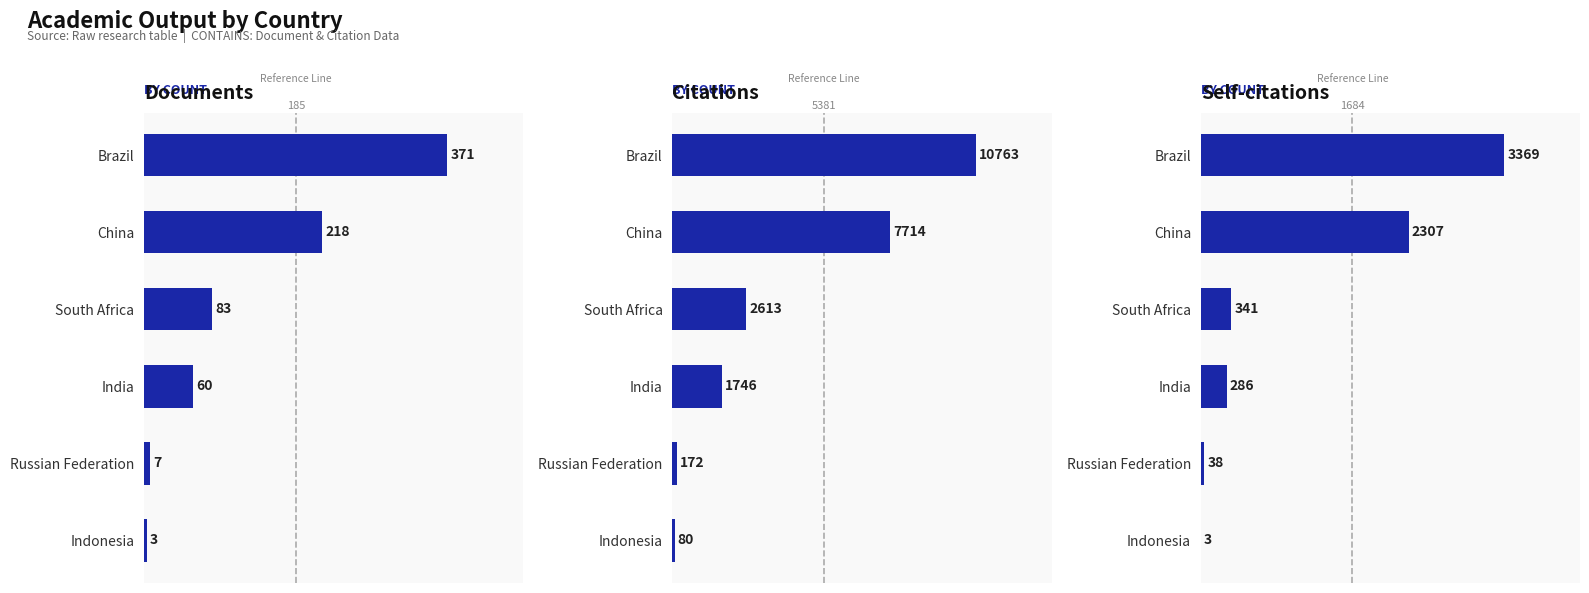

Rank the series by their maximum value, from lowest to highest.

Documents, Self-citations, Citations